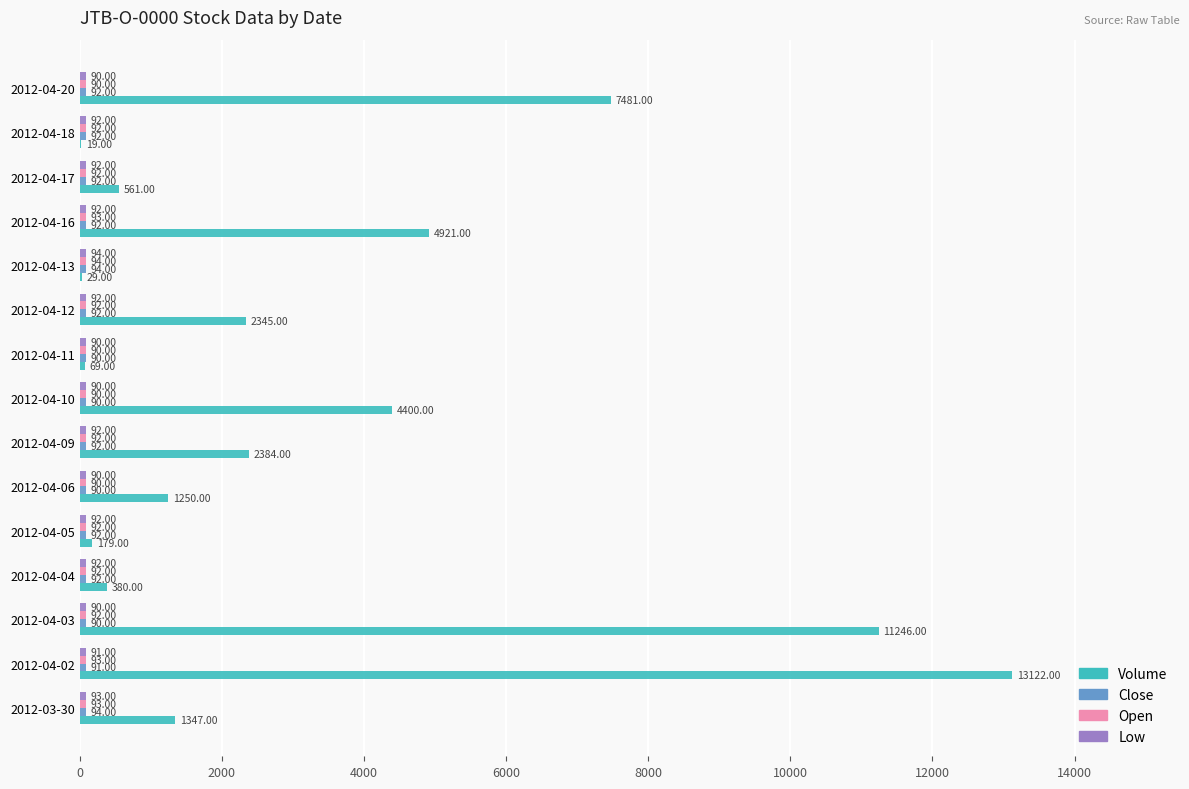

At which category is the sum across all series the highest?

2012-04-02